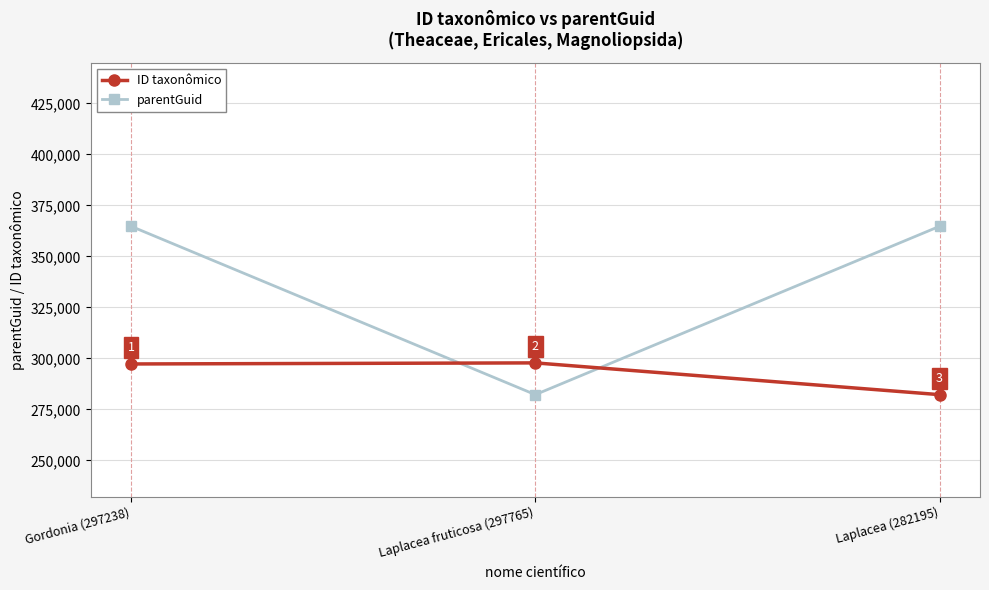

What is the label of the 2nd point from the right?

Laplacea fruticosa (297765)